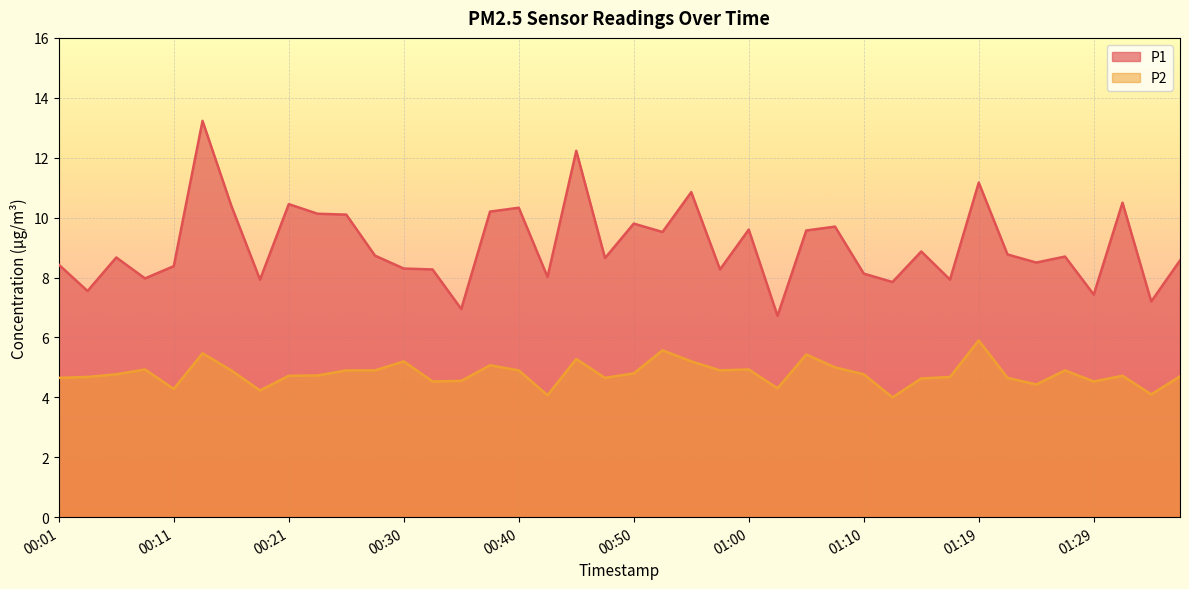

How many lines are shown in the chart?

2